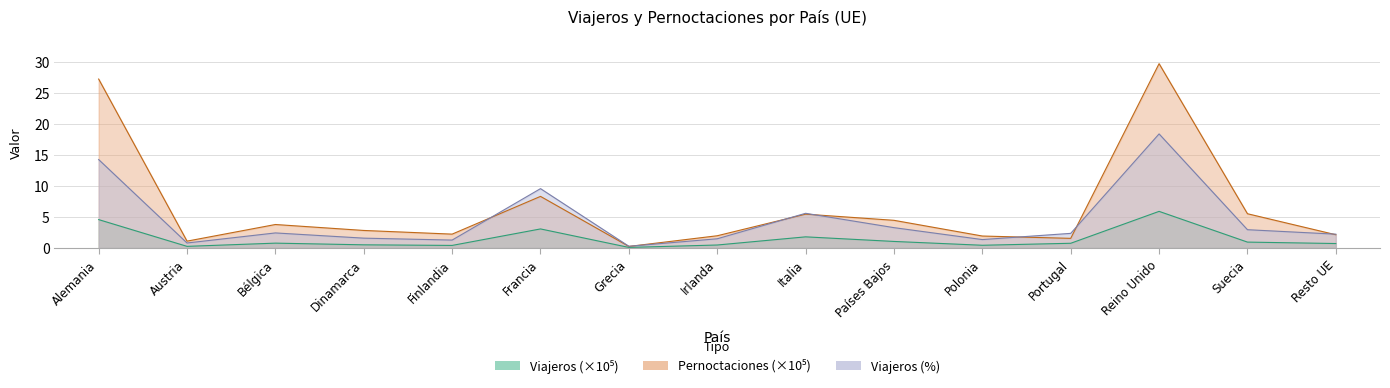

How many lines are shown in the chart?

3